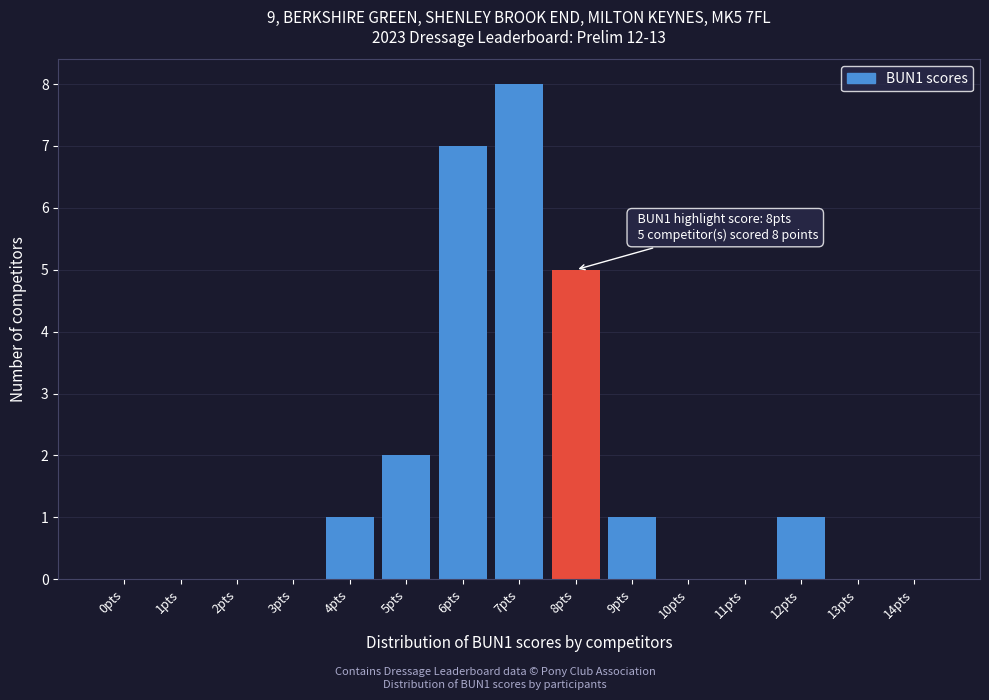

Over which range of the x-axis is the bar tallest?

6.5 to 7.5